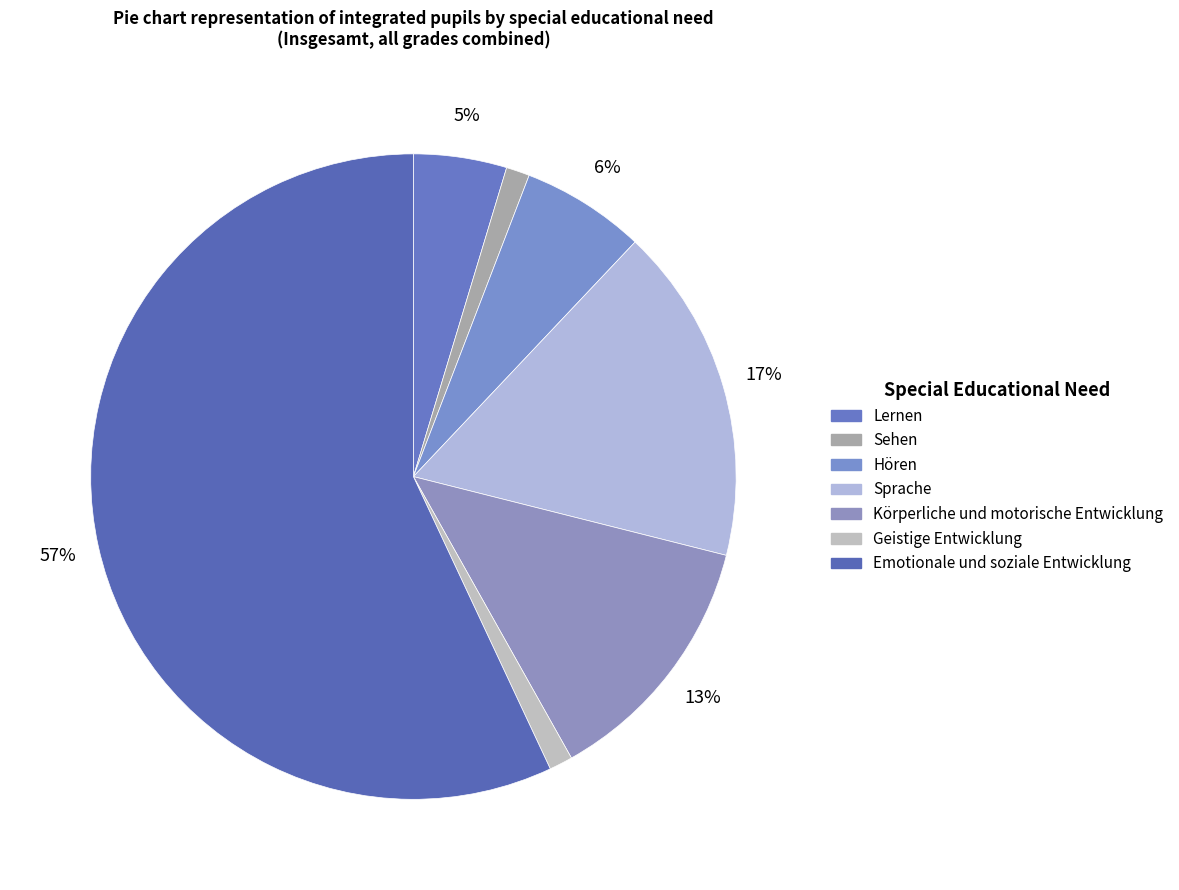

How many segments does this pie chart have?

7